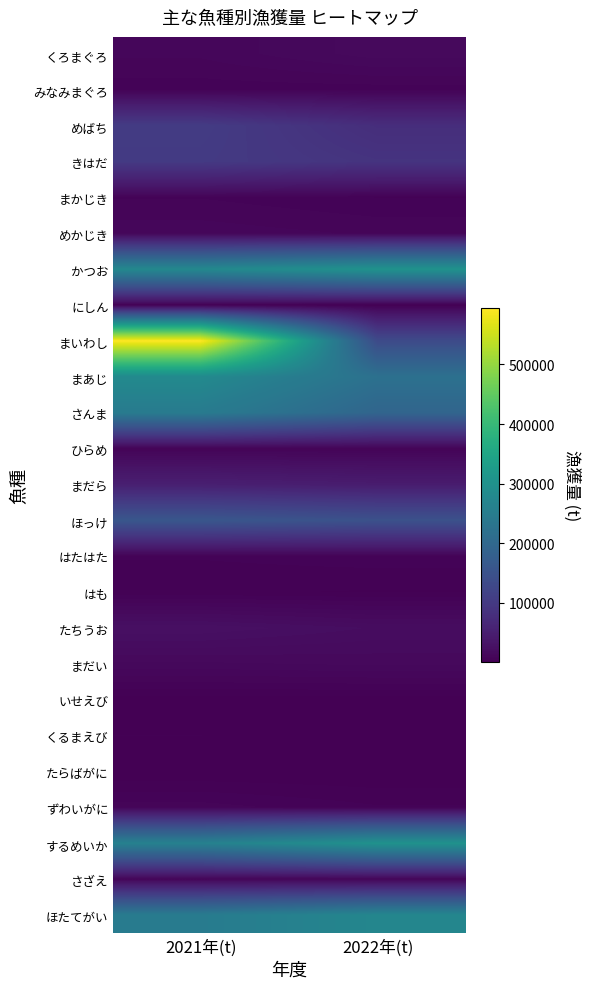

Which series has the largest total across all categories?

まいわし